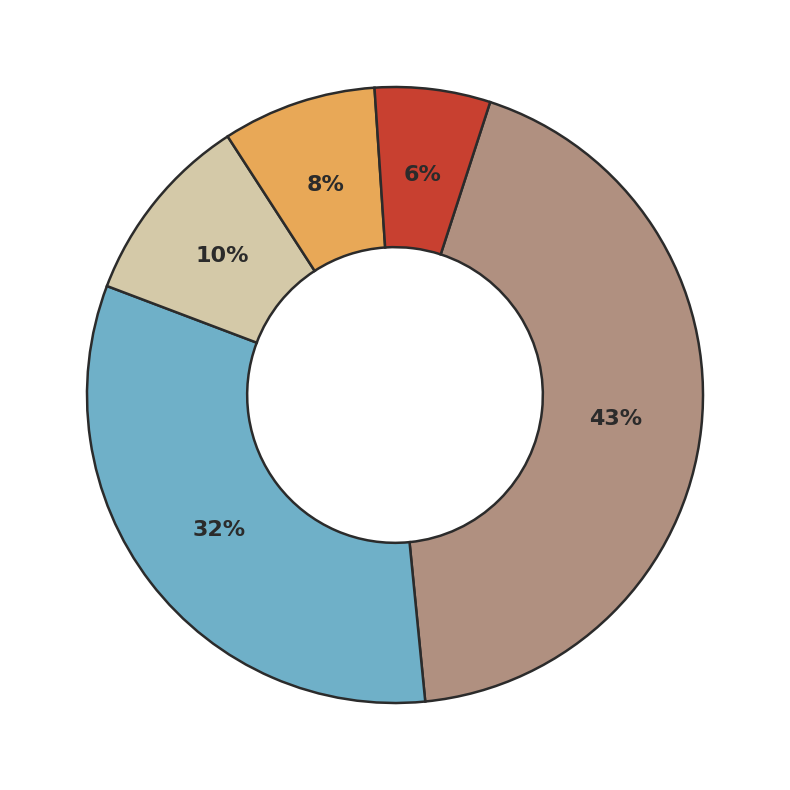

To the nearest percent, what is the average slice percentage?

20%